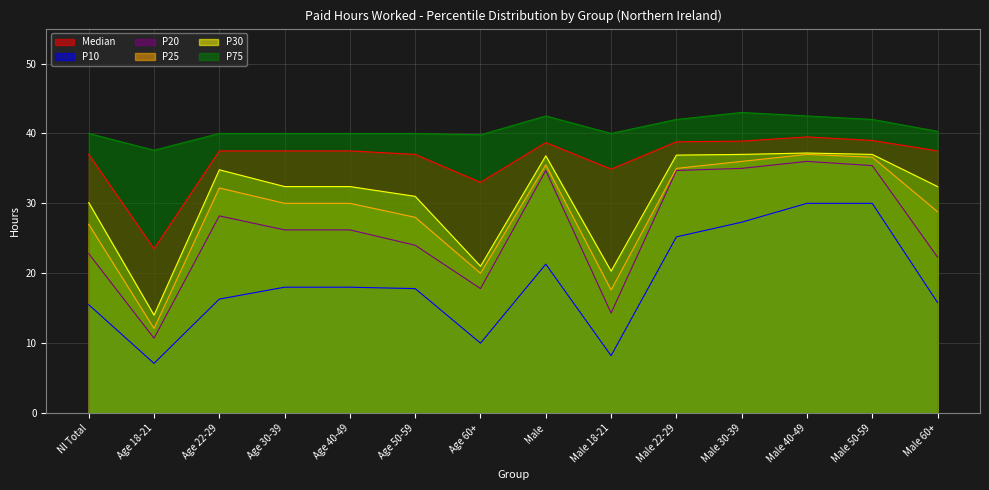

Where is the first local maximum for P75?

Male